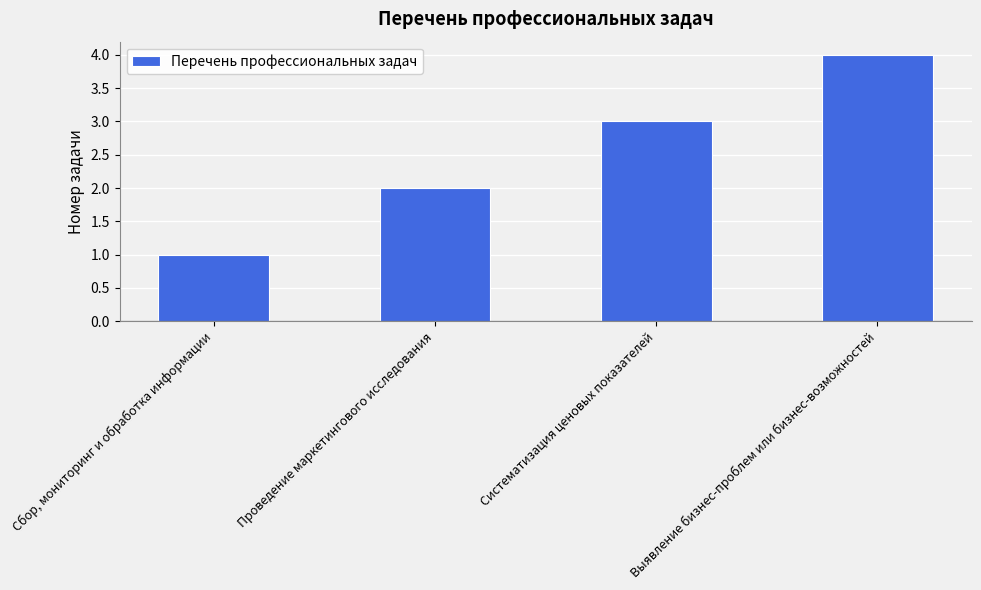

What is the minimum value shown in the chart?

1